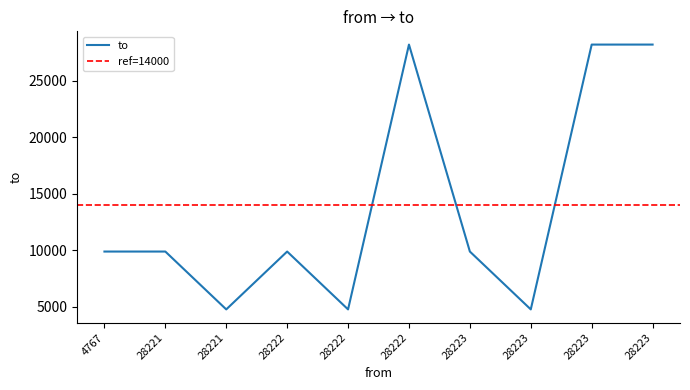

Rank the categories by value from highest to lowest.

28223, 28222, 28223, 4767, 28221, 28222, 28223, 28221, 28222, 28223